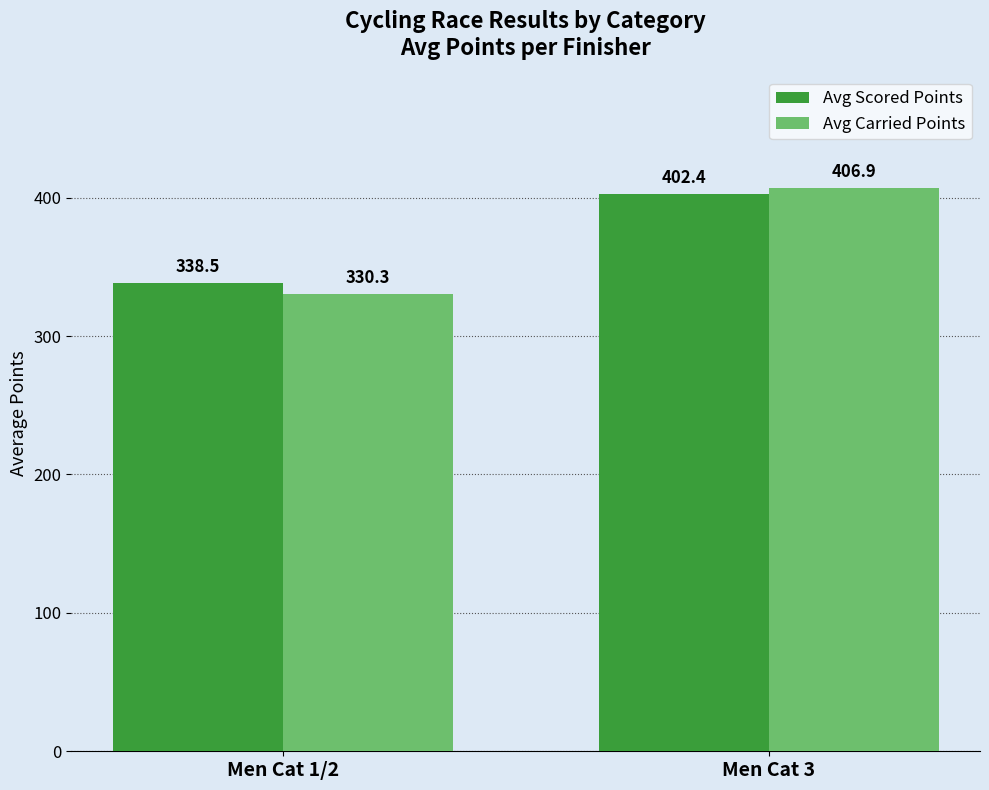

At how many categories does at least one series exceed 360?

1